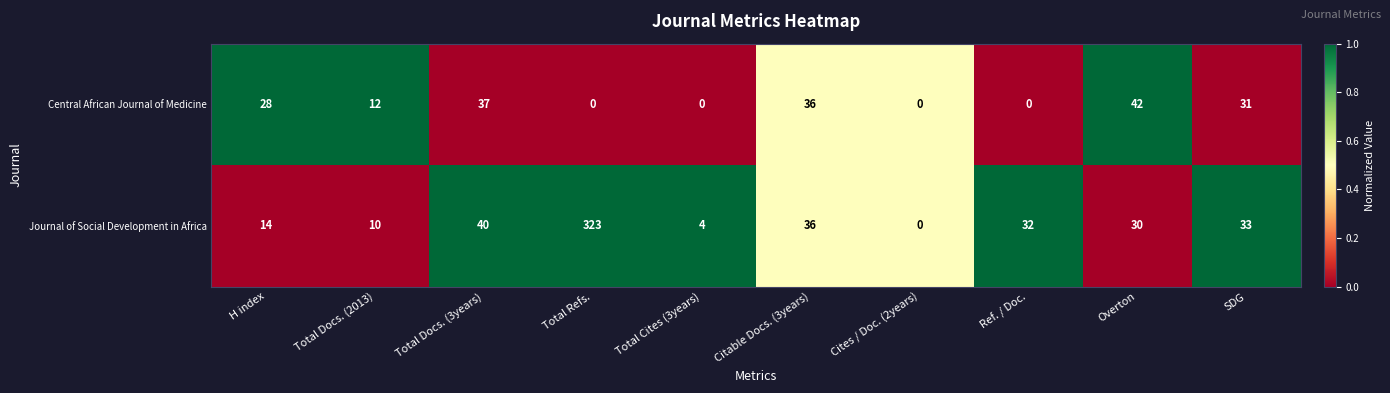

What is the sum of all Journal of Social Development in Africa values?

522